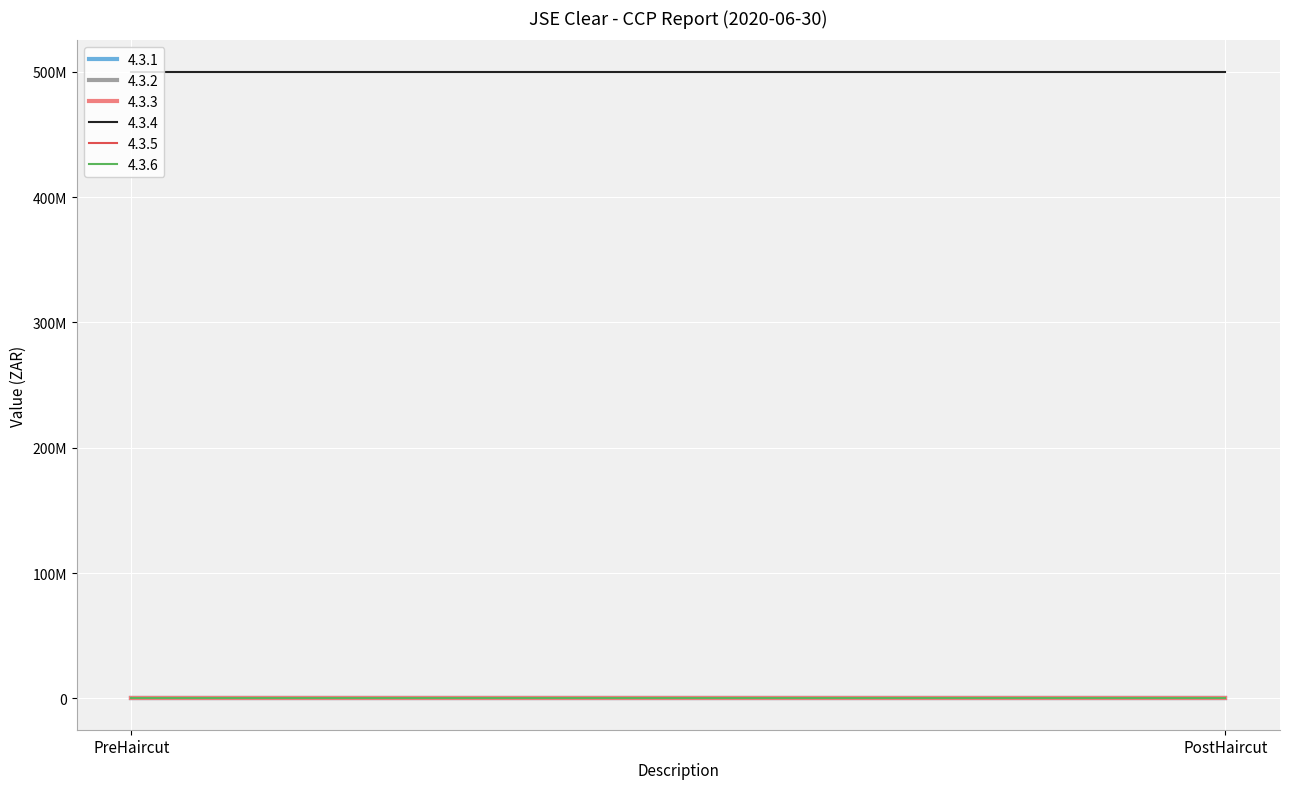

What is the total value across all series at PostHaircut?

500000000